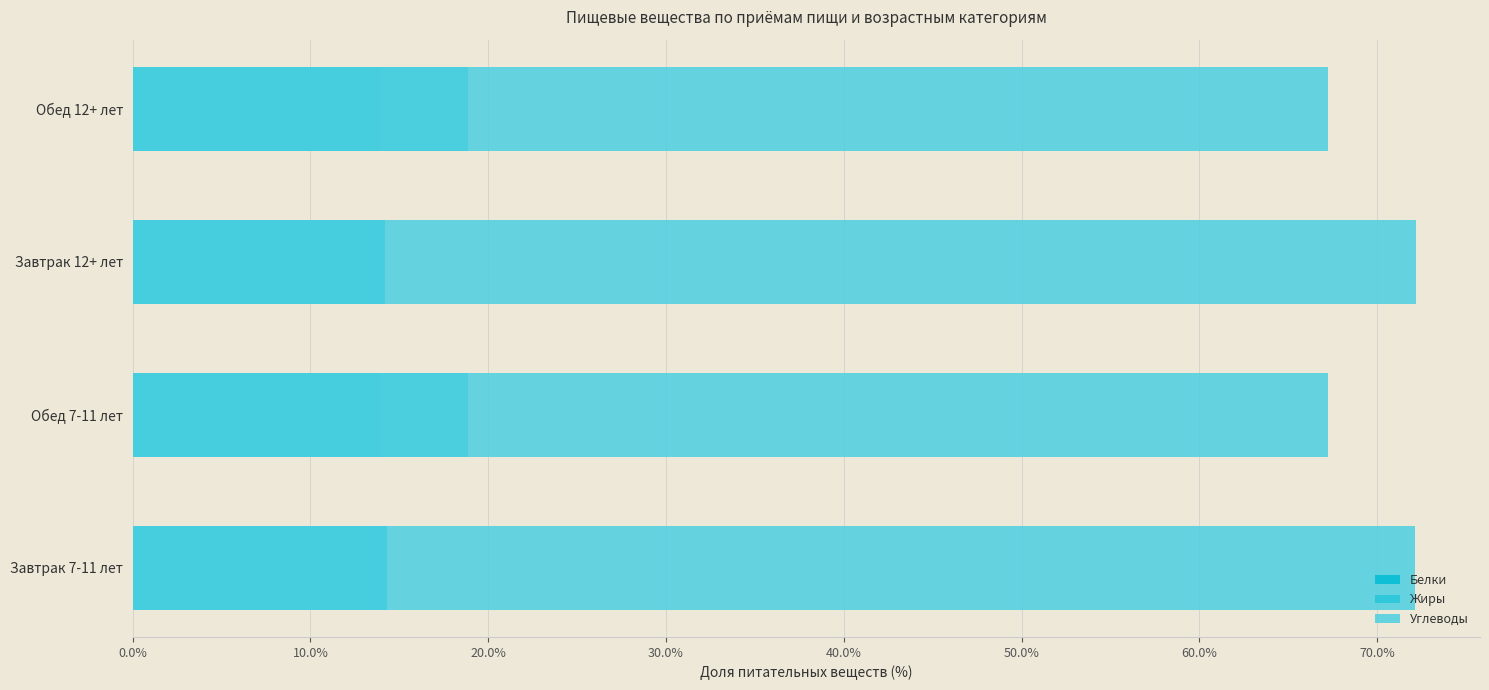

Is it true that Белки equals 14.2 at Завтрак 12+ лет?

True